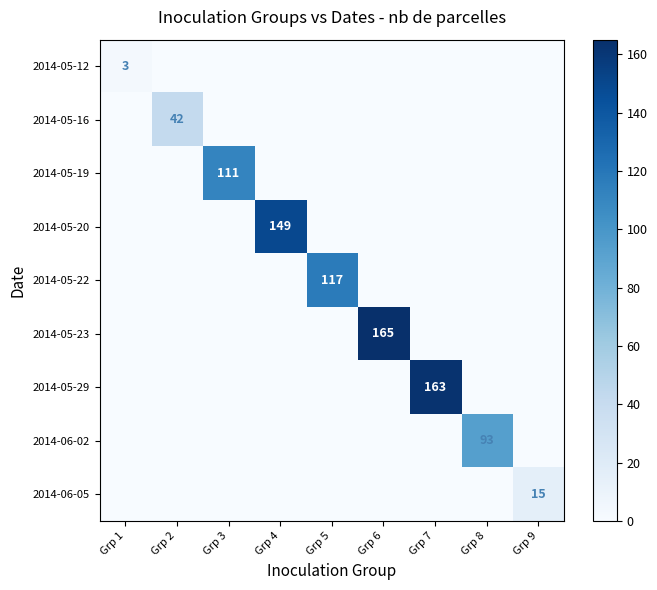

At which label does 2014-05-23 reach its peak?

Grp 6